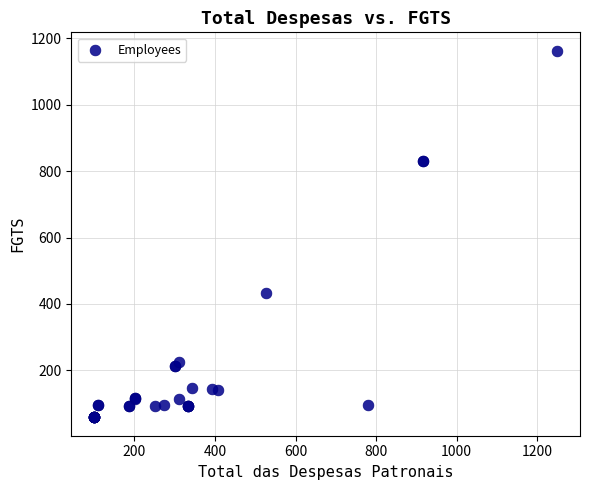

What Y value in the scatter plot is closest to 610?

434.0